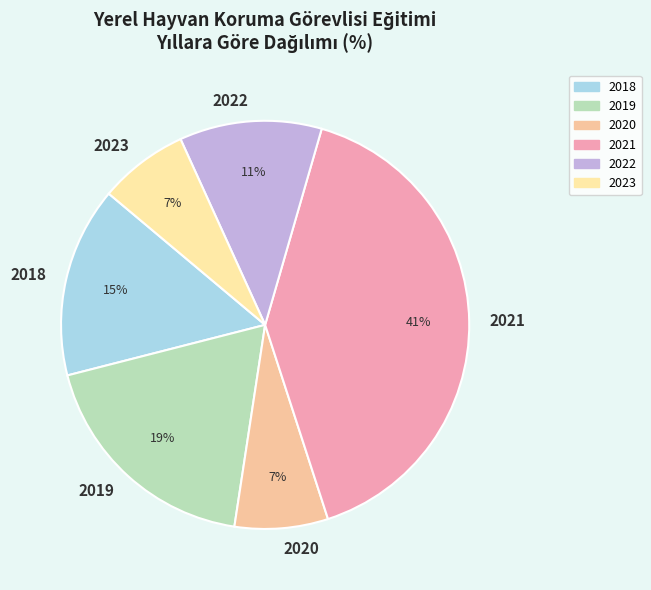

Which has a higher value, 2021 or 2020?

2021